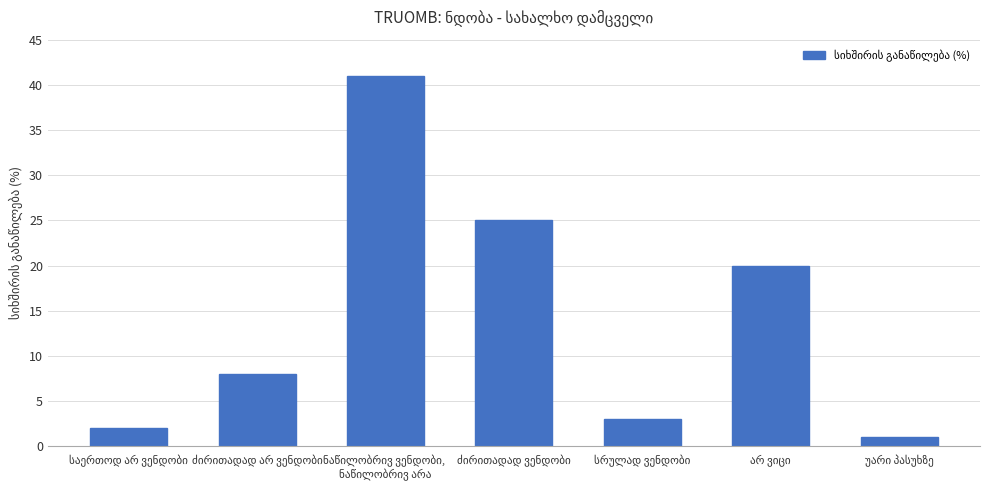

What is the difference between the maximum and minimum values?

40